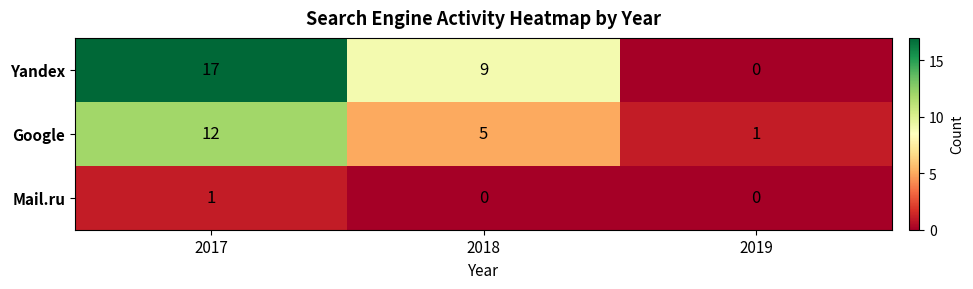

What is the difference between the maximum and minimum values in the Google series?

11